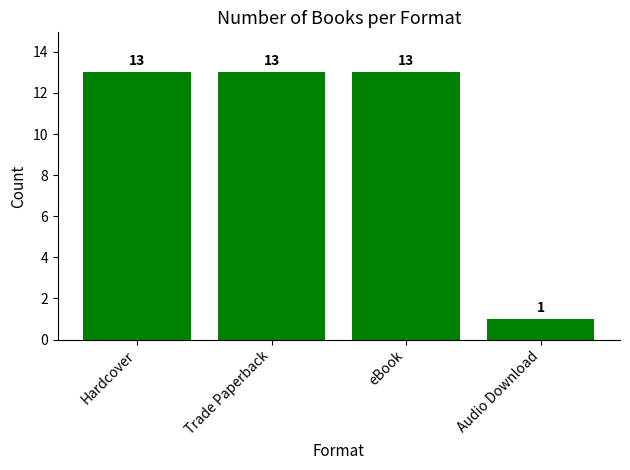

What position from the left is eBook?

3